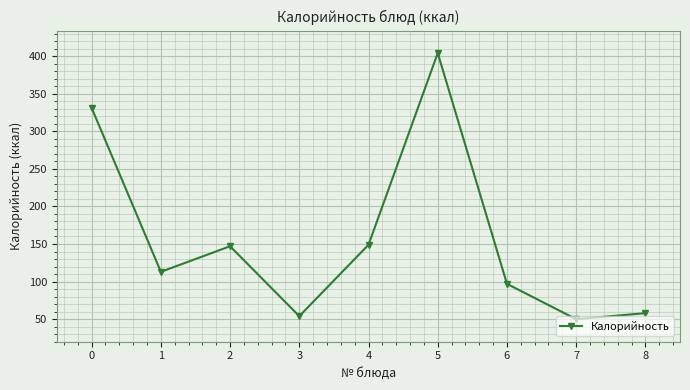

True or false: the data shows 538 at 0.

False